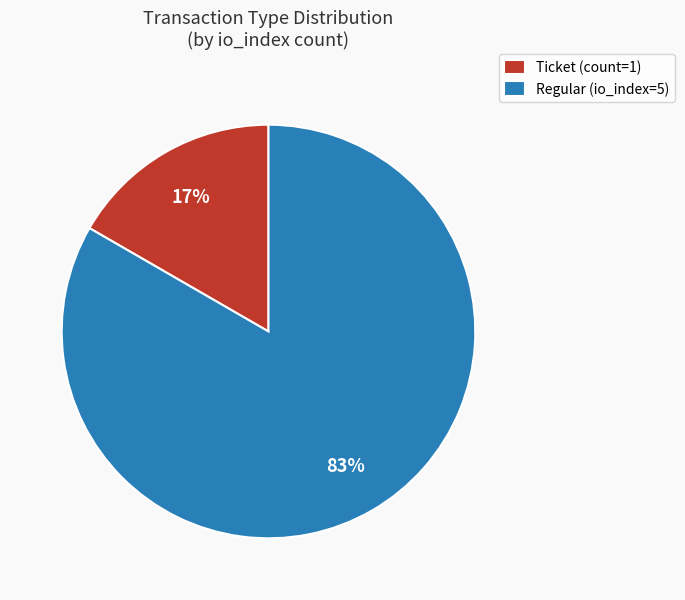

Which slice is the largest?

Regular (io_index=5)